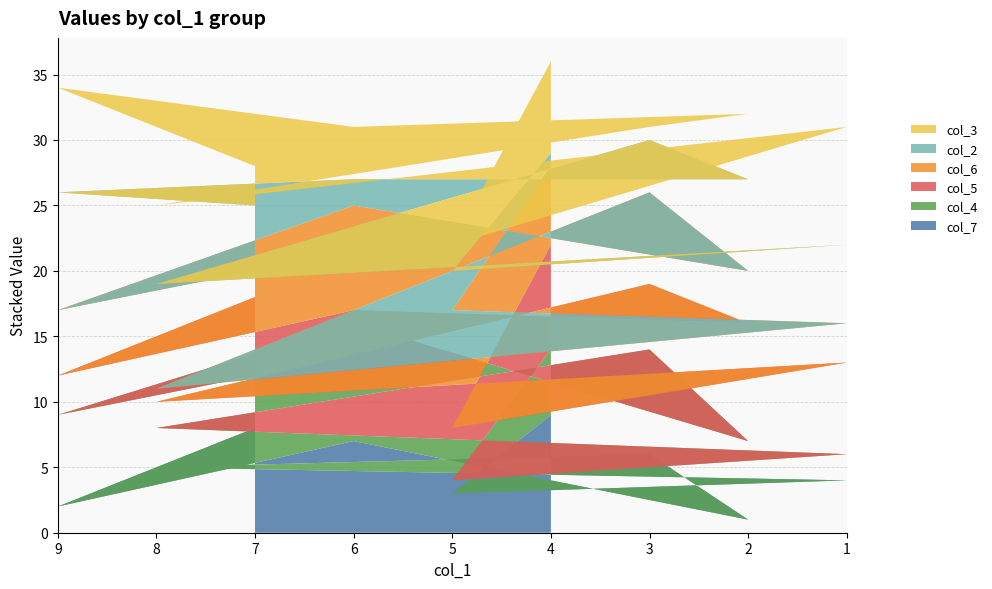

Reading left to right, transcribe all the data shown in this chart.

col_7: 8	2	7	1	6	5	4	3	9
col_4: 4	7	9	6	8	3	2	1	5
col_5: 6	3	1	9	5	2	7	4	8
col_6: 2	5	8	4	7	1	3	9	6
col_2: 5	9	2	7	4	8	6	3	1
col_3: 3	8	4	5	1	6	9	2	7